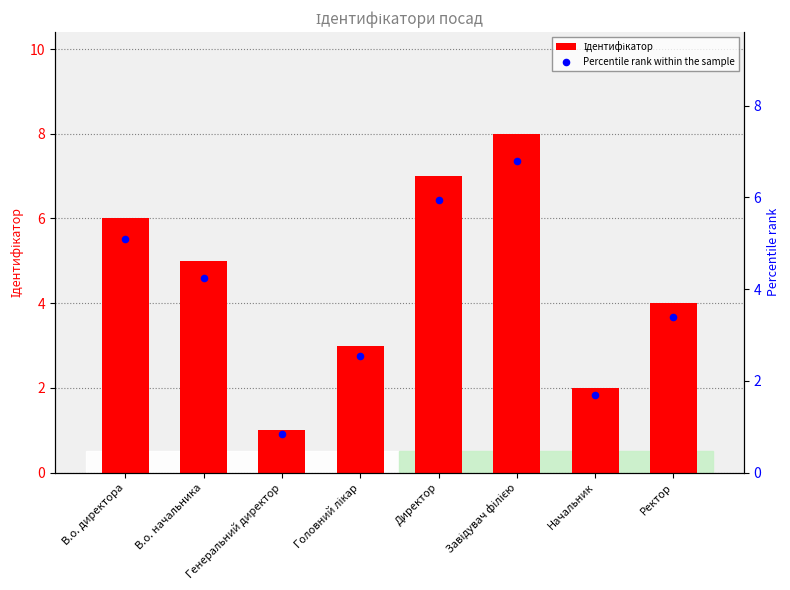

At how many categories does at least one series exceed 1?

7